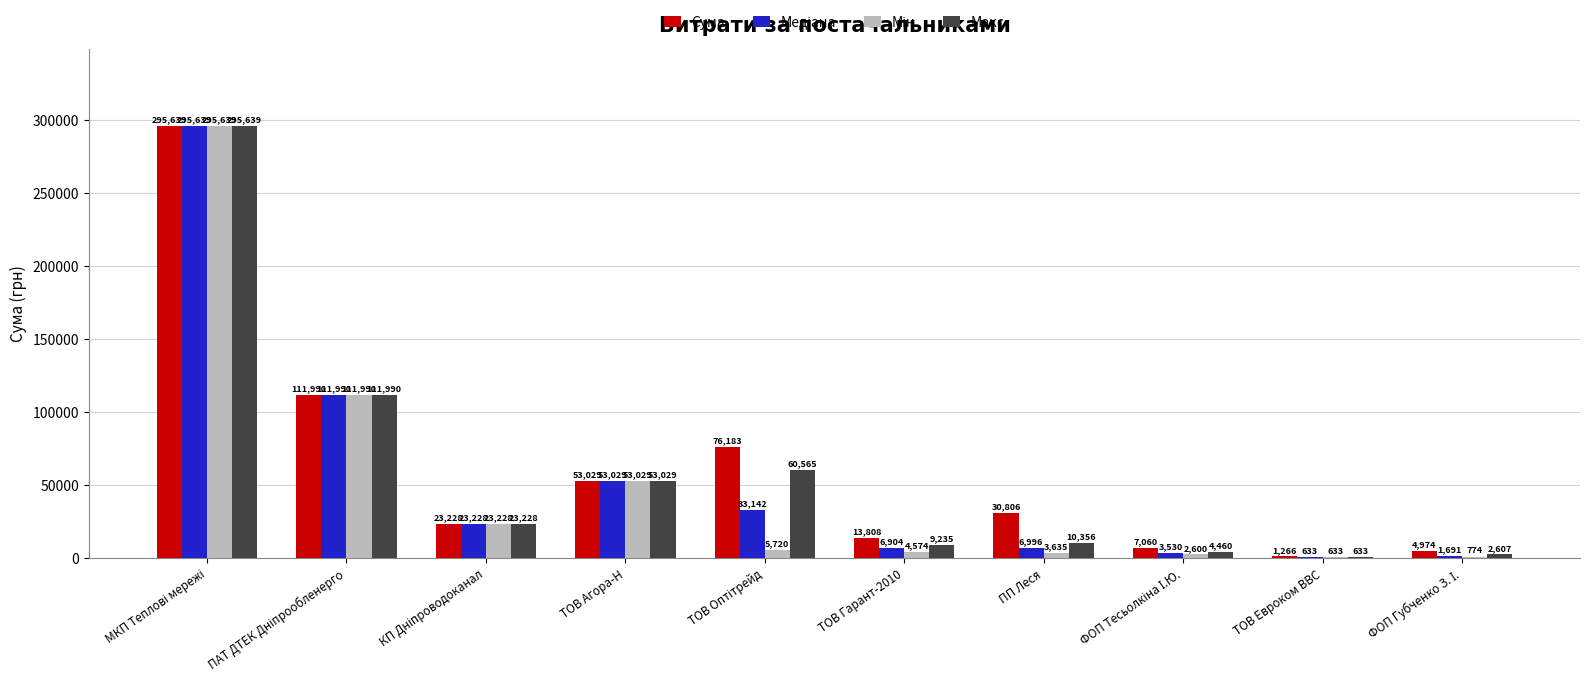

Which series has the largest total across all categories?

Сума